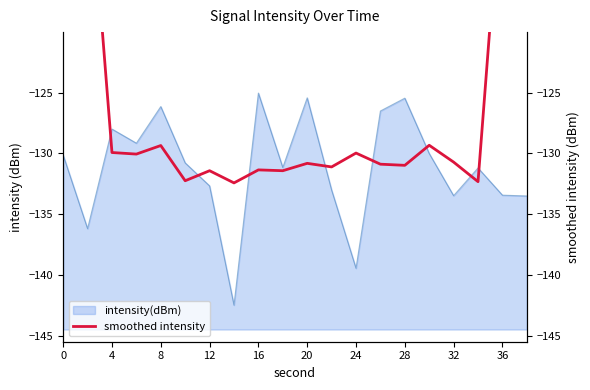

The chart shows a value of -137.4 at 0. True or false?

False